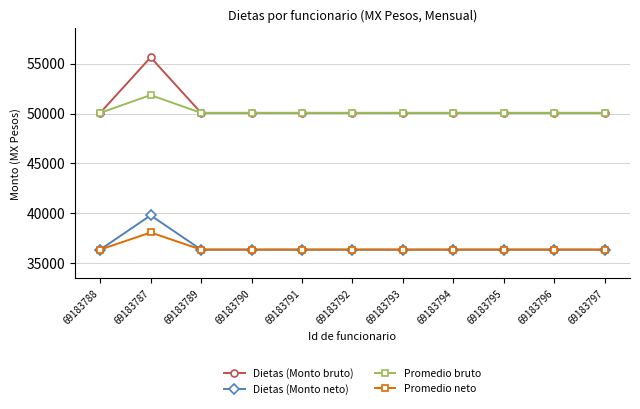

True or false: Promedio bruto and Dietas (Monto neto) intersect in this chart.

False